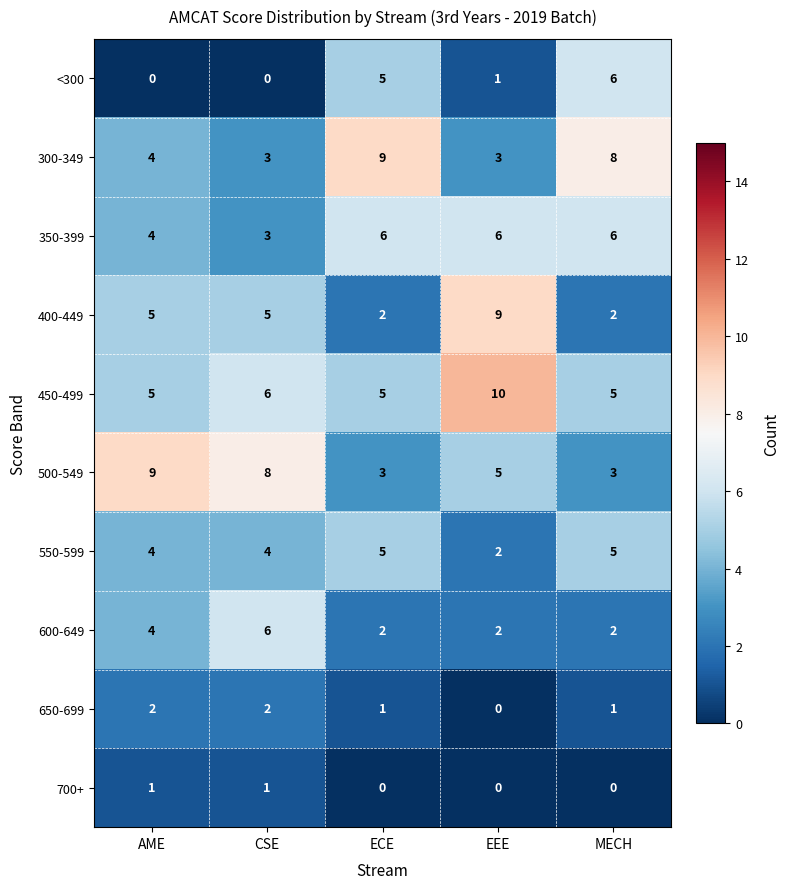

Which series has the largest total across all categories?

450-499